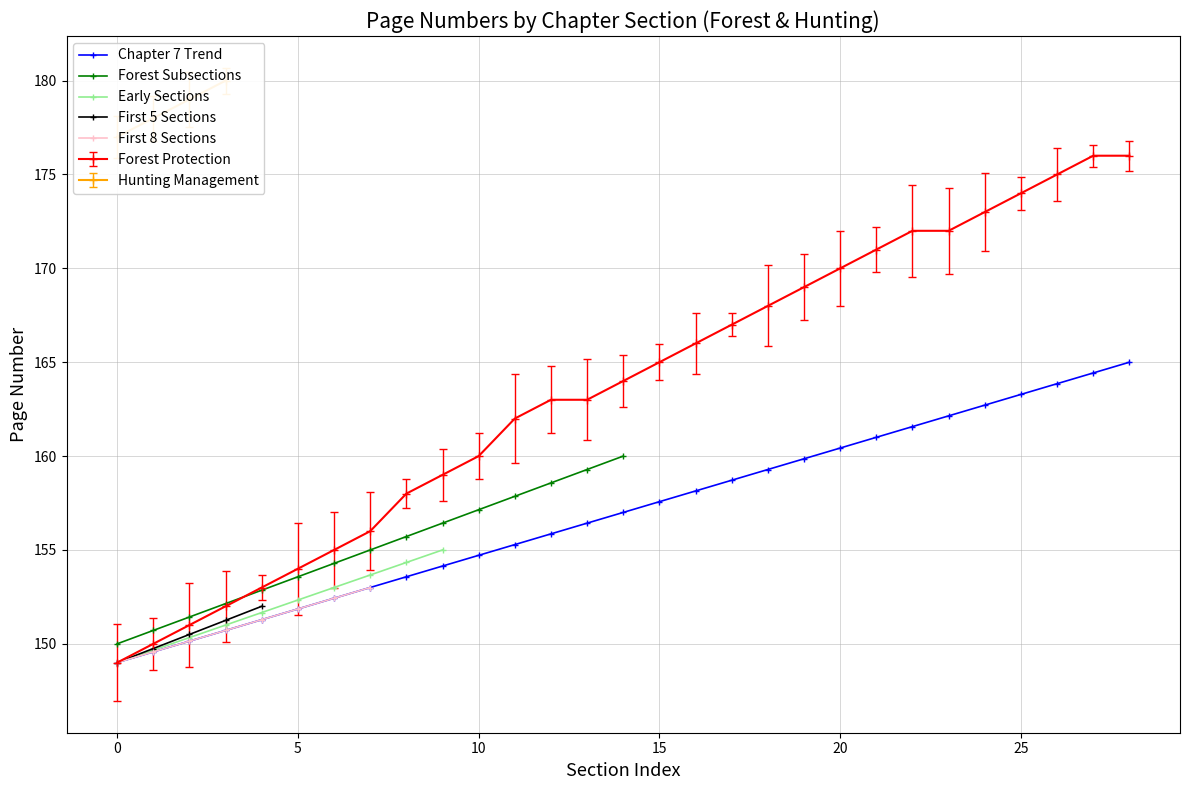

Where does the data first go above 164?

15